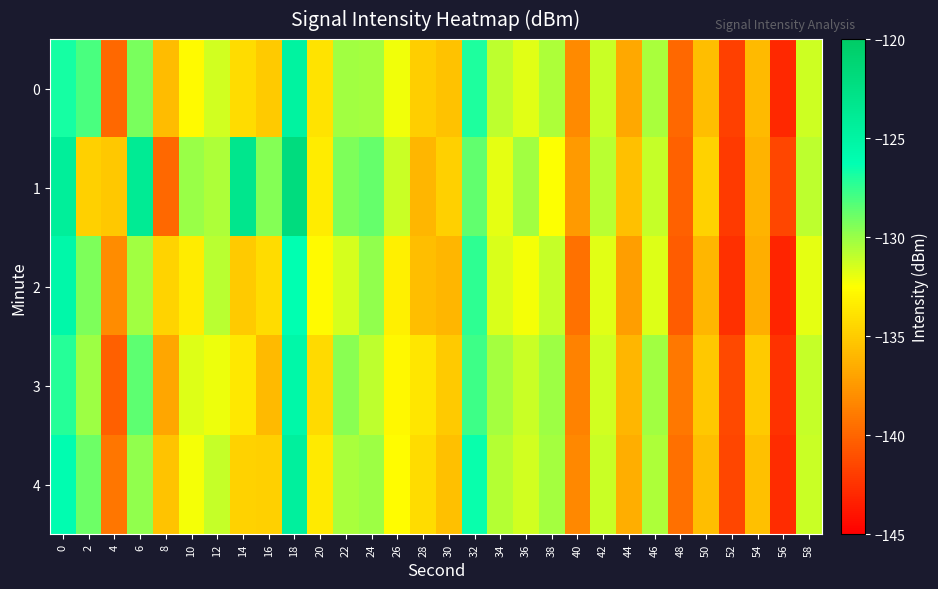

What is the total value across all series at 20?

-667.8